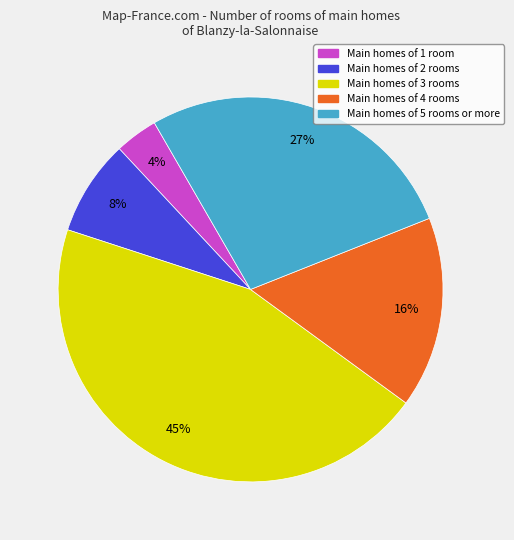

How many slices are in this pie chart?

5